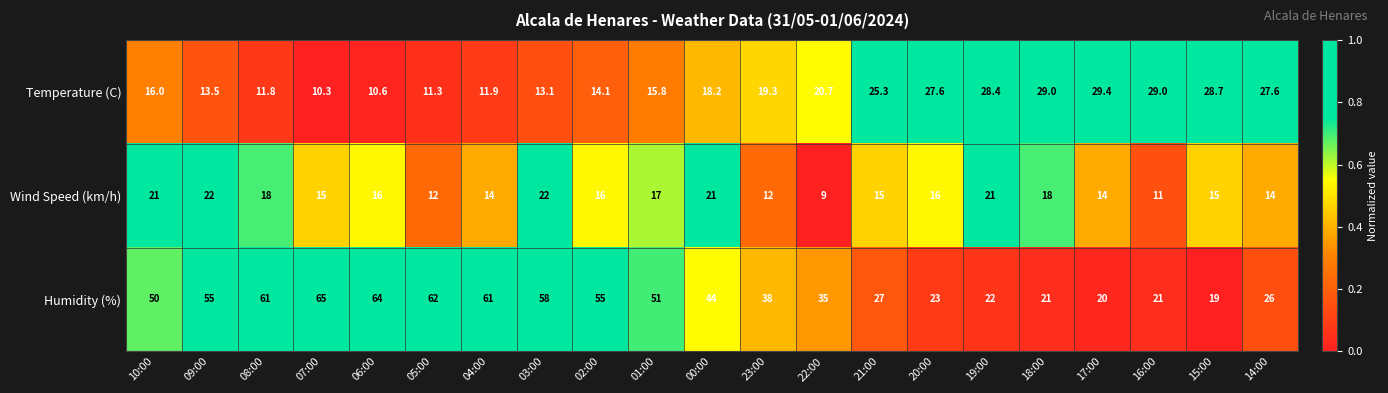

What is the difference between the highest and lowest values at 22:00?

26.0